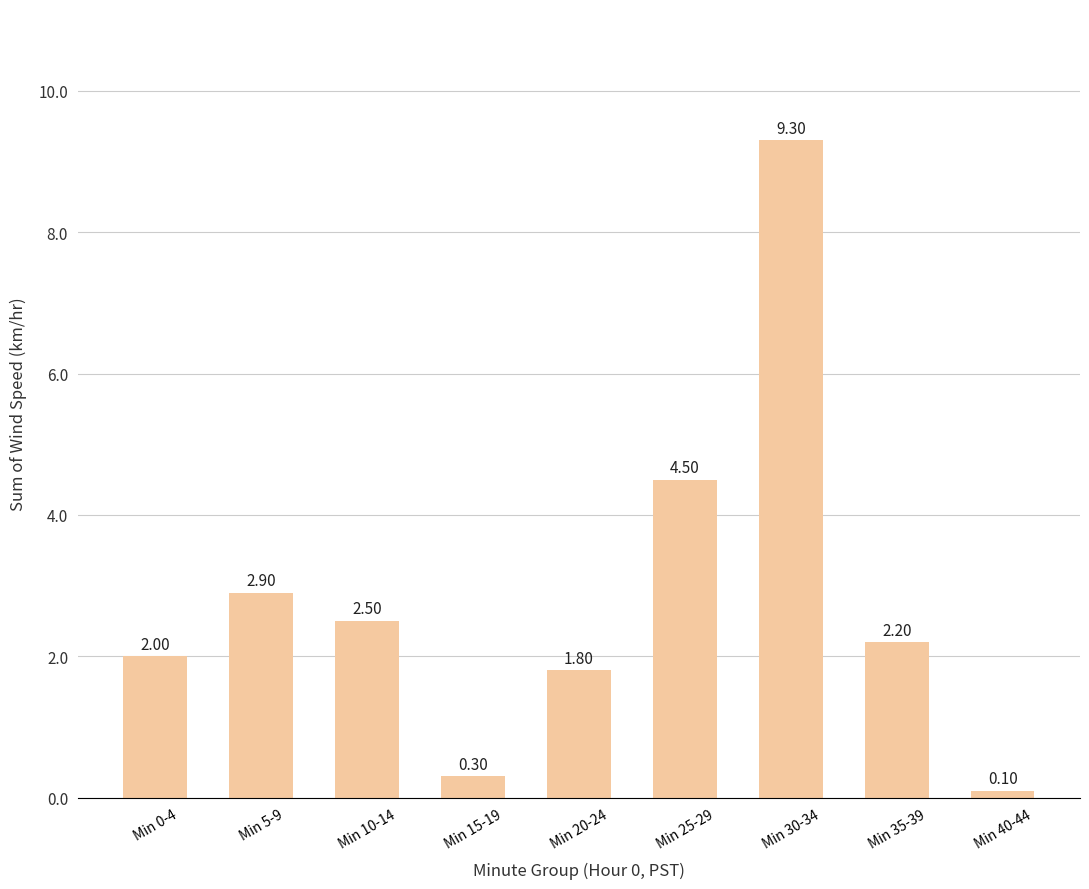

The value at Min 10-14 is 1.6. True or false?

False